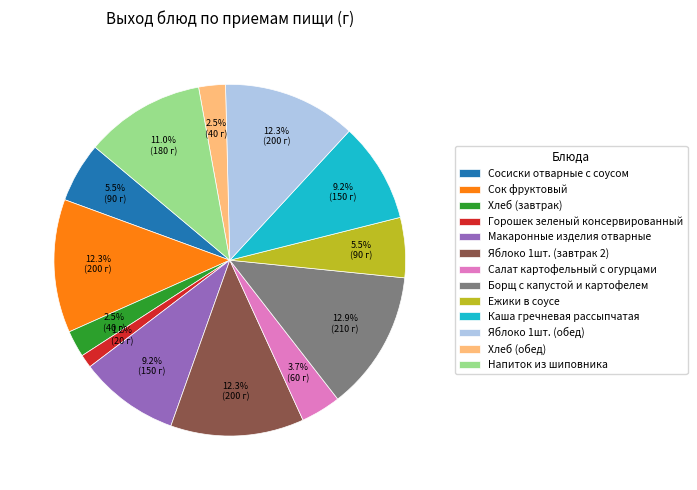

The Яблоко 1шт. (завтрак 2) slice represents 6% of the pie. True or false?

False